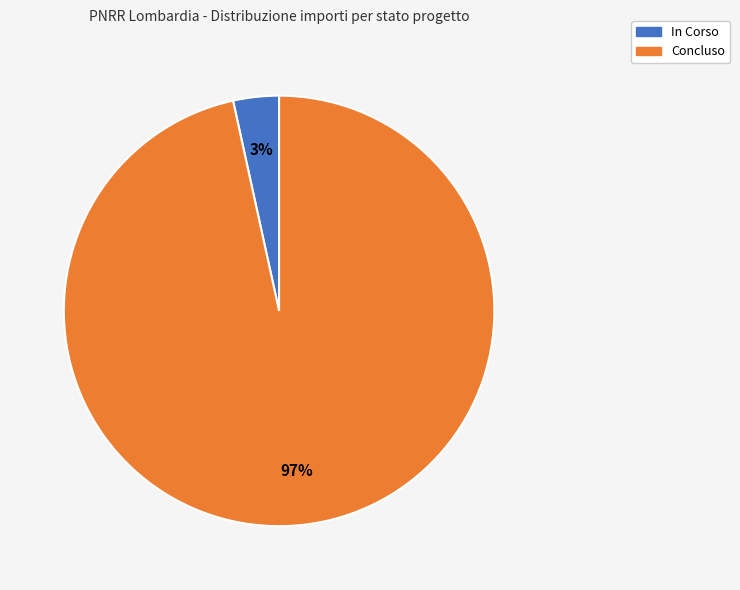

To the nearest percent, what percentage of the pie is In Corso?

3%